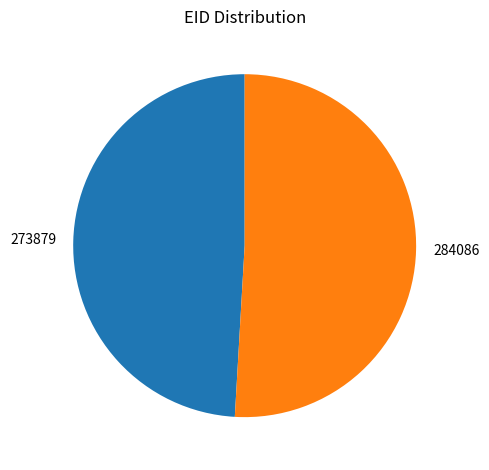

What is the largest slice in the pie chart?

284086